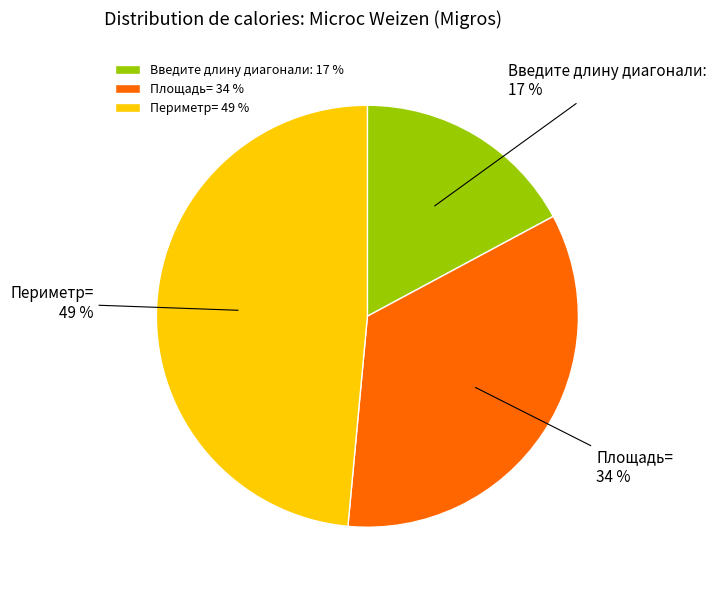

To the nearest percent, what percentage of the pie is Периметр=?

49%